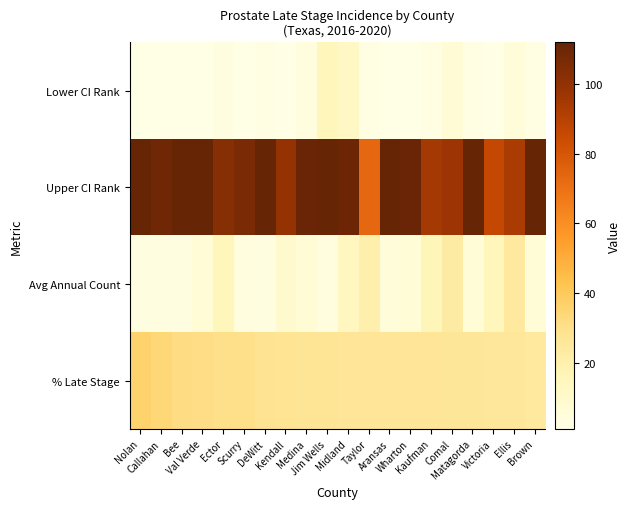

At which category is the sum across all series the highest?

Midland